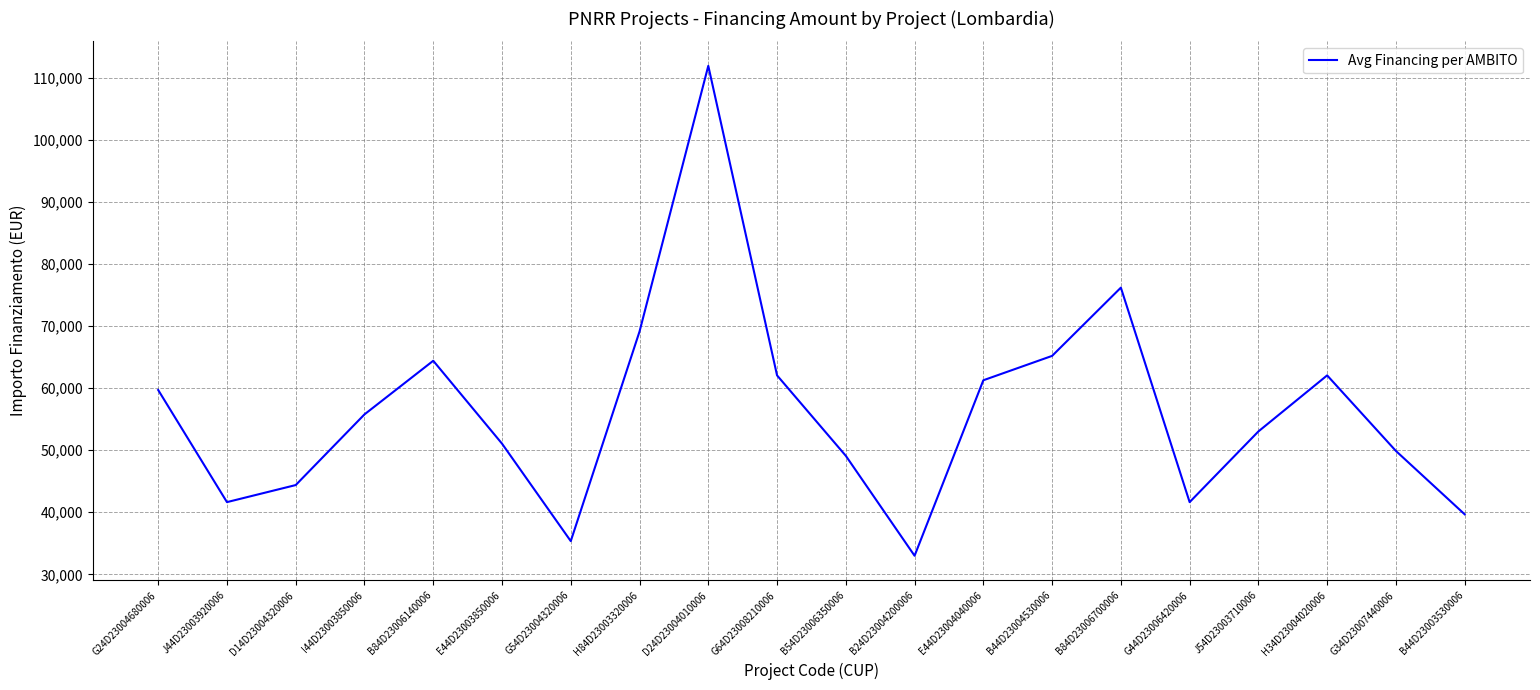

Which has a higher value, G54D23004320006 or H34D23004020006?

H34D23004020006